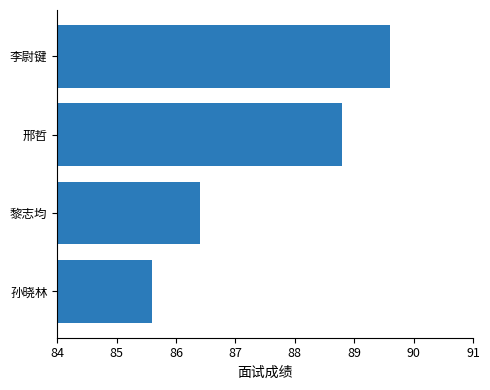

What is the difference between the second highest and second lowest values?

2.4